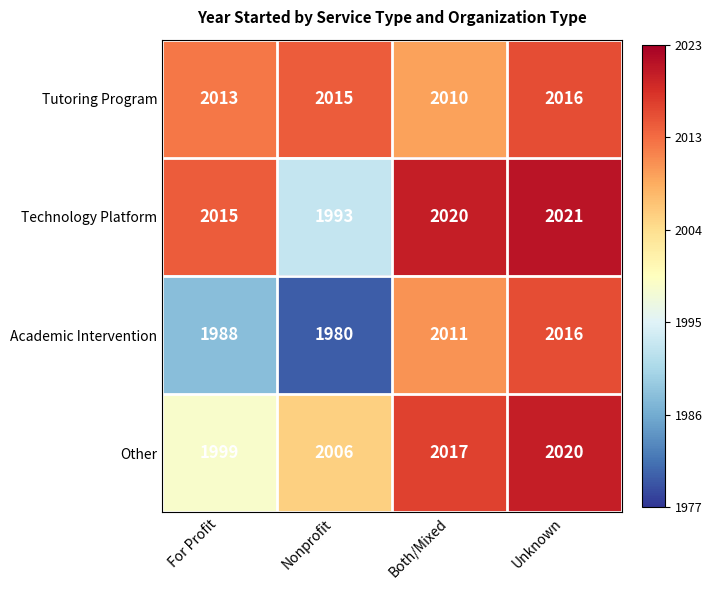

Reading left to right, list all the values displayed in this chart.

Tutoring Program: For Profit=2013	Nonprofit=2015	Both/Mixed=2010	Unknown=2016
Technology Platform: For Profit=2015	Nonprofit=1993	Both/Mixed=2020	Unknown=2021
Academic Intervention: For Profit=1988	Nonprofit=1980	Both/Mixed=2011	Unknown=2016
Other: For Profit=1999	Nonprofit=2006	Both/Mixed=2017	Unknown=2020